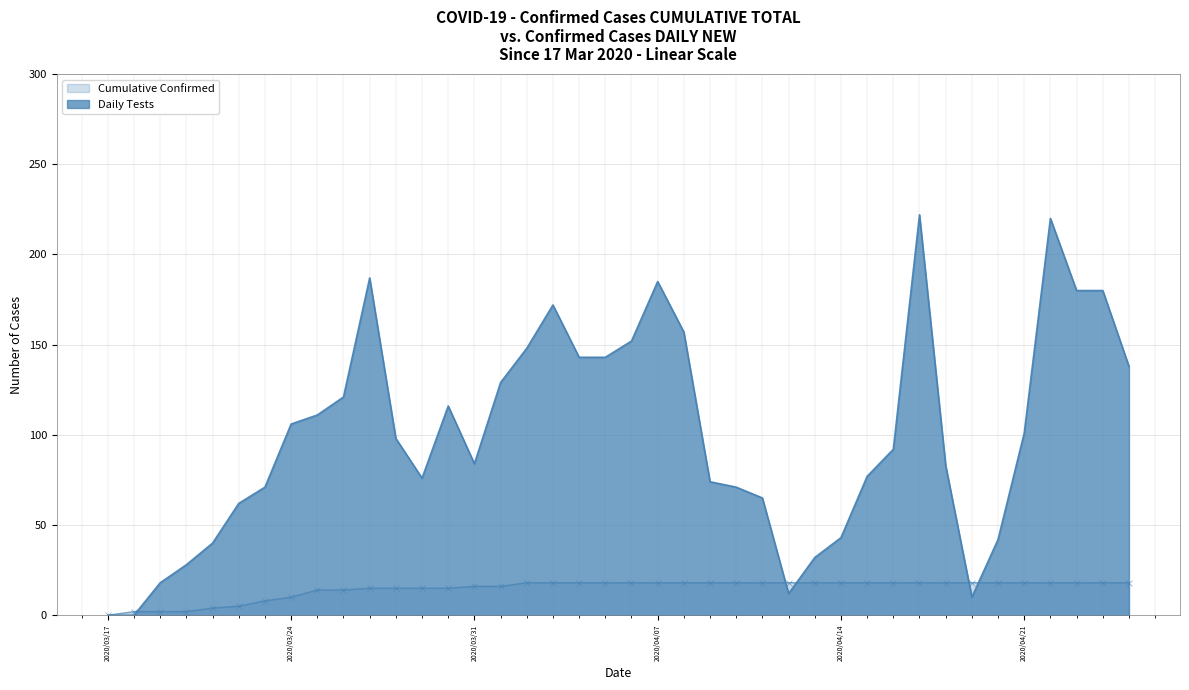

Which series has the largest range (max minus min)?

Daily Tests